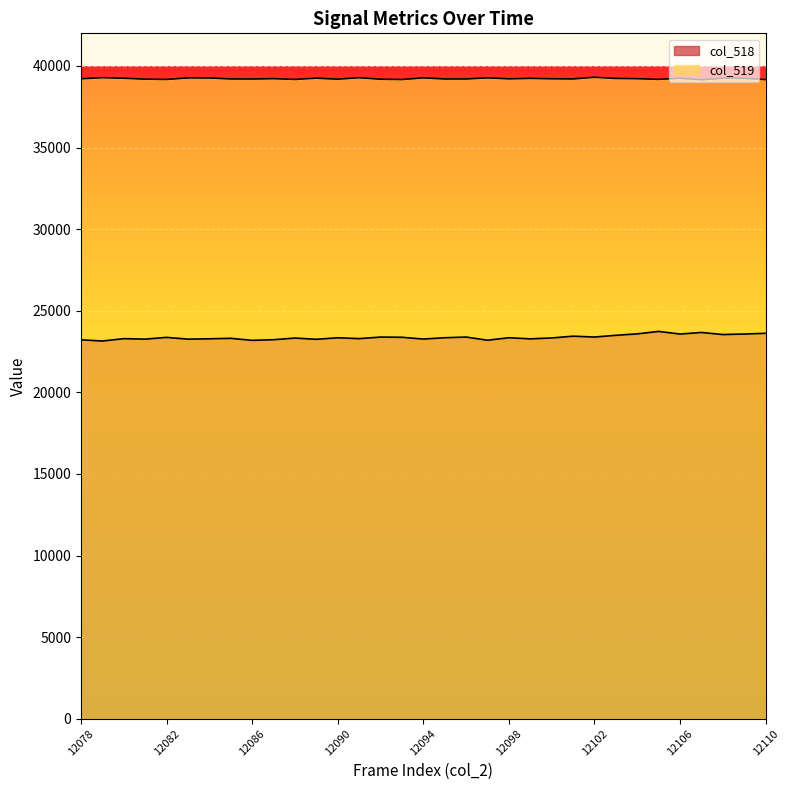

What is the minimum value for col_519?

39155